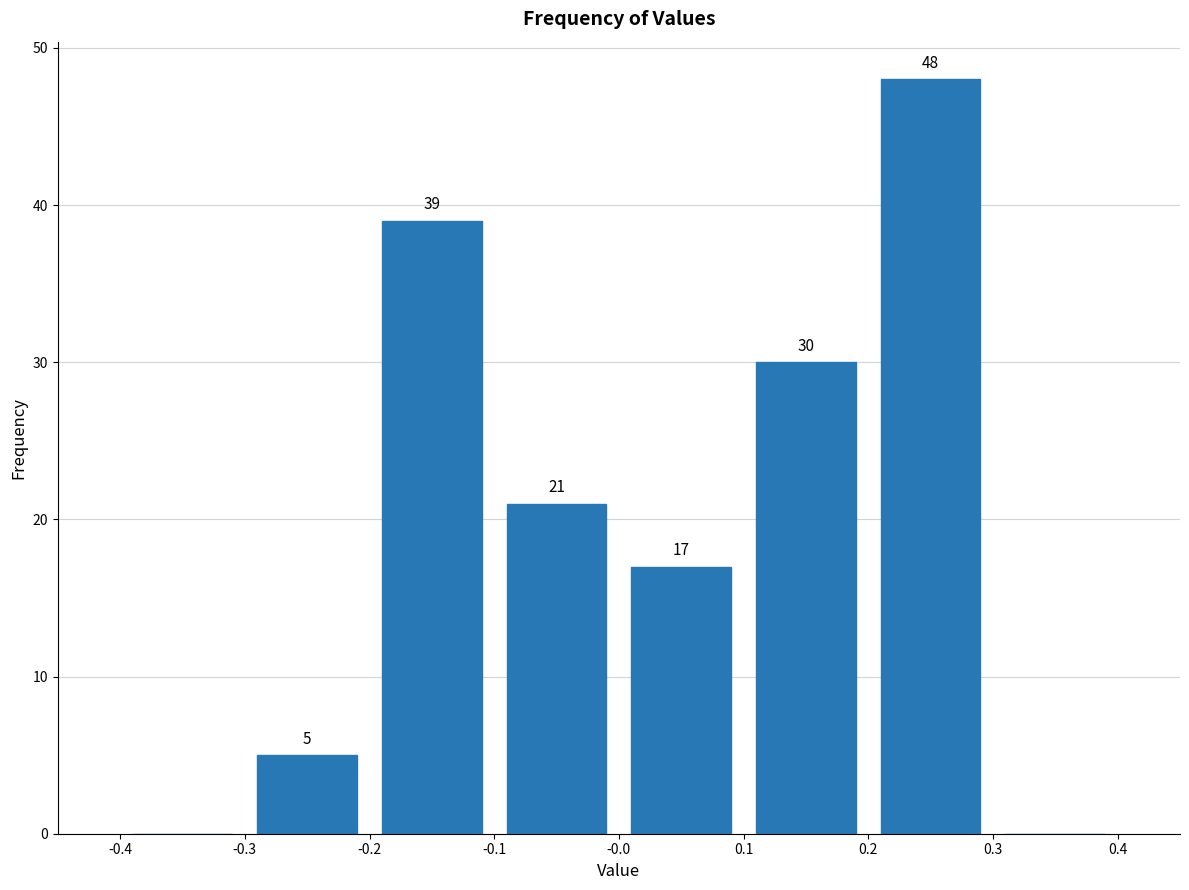

Which range on the x-axis has the tallest bar?

0.2 to 0.3